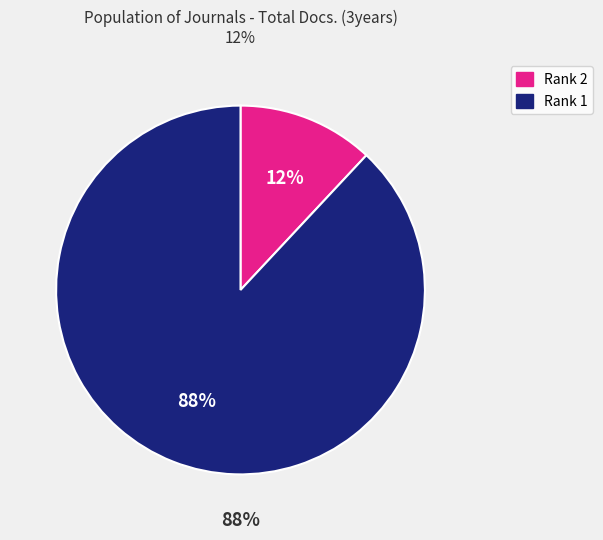

Does any single category account for the majority?

Yes